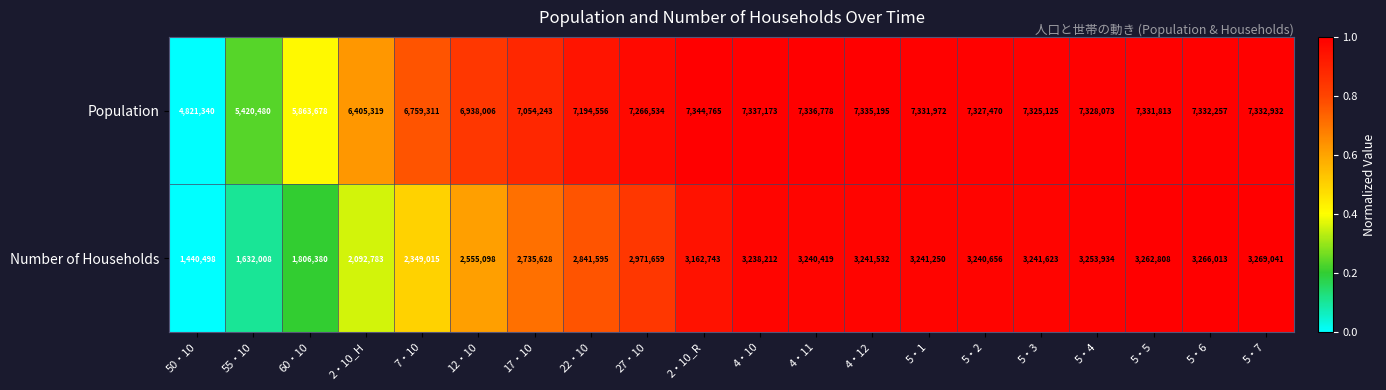

What is the difference between the maximum and minimum values in the Population series?

2523425